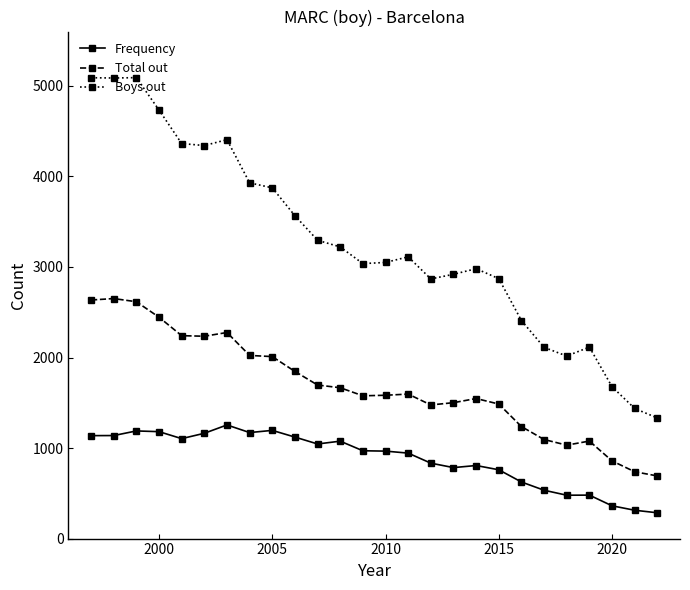

What is the smallest value displayed?

285